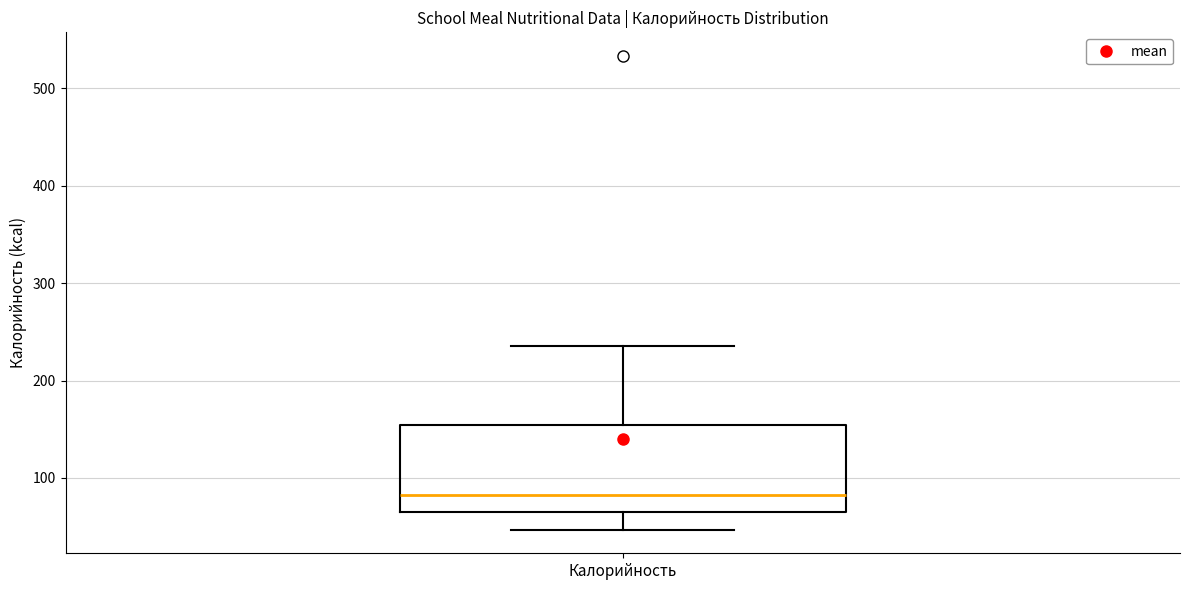

Transcribe this box plot: give where the median line is, the range the box spans, and where the two whiskers end, as read against the y-axis. The values are not printed on the chart, so give them approximately, as read against the axis.

median 80, box 70 to 150, whiskers 50 to 240